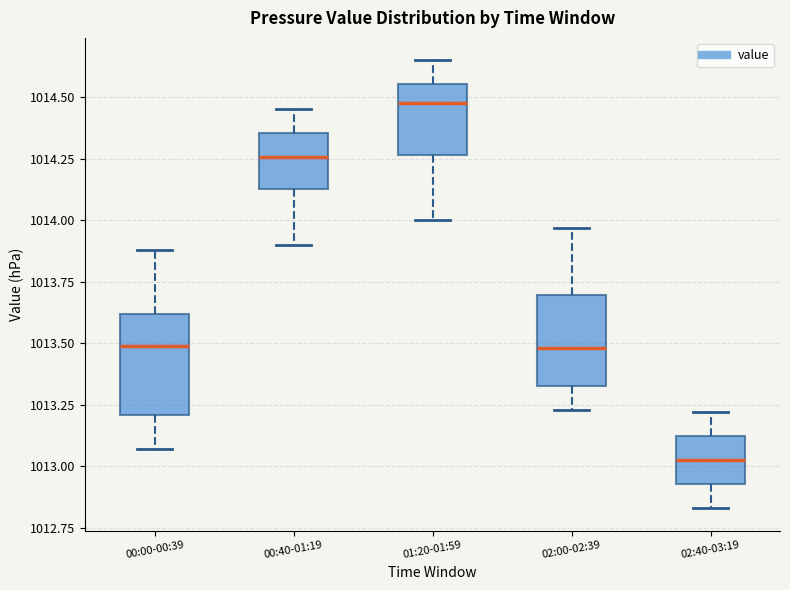

Reading left to right, read every box against the y-axis: the position of its median line, the range the box covers, and the ends of its whiskers. The values are not printed on the chart, so give them approximately, as read against the axis.

00:00-00:39: median 1013.50, box 1013.20 to 1013.60, whiskers 1013.05 to 1013.90
00:40-01:19: median 1014.25, box 1014.15 to 1014.35, whiskers 1013.90 to 1014.45
01:20-01:59: median 1014.50, box 1014.25 to 1014.55, whiskers 1014.00 to 1014.65
02:00-02:39: median 1013.50, box 1013.35 to 1013.70, whiskers 1013.25 to 1013.95
02:40-03:19: median 1013.05, box 1012.95 to 1013.10, whiskers 1012.85 to 1013.20